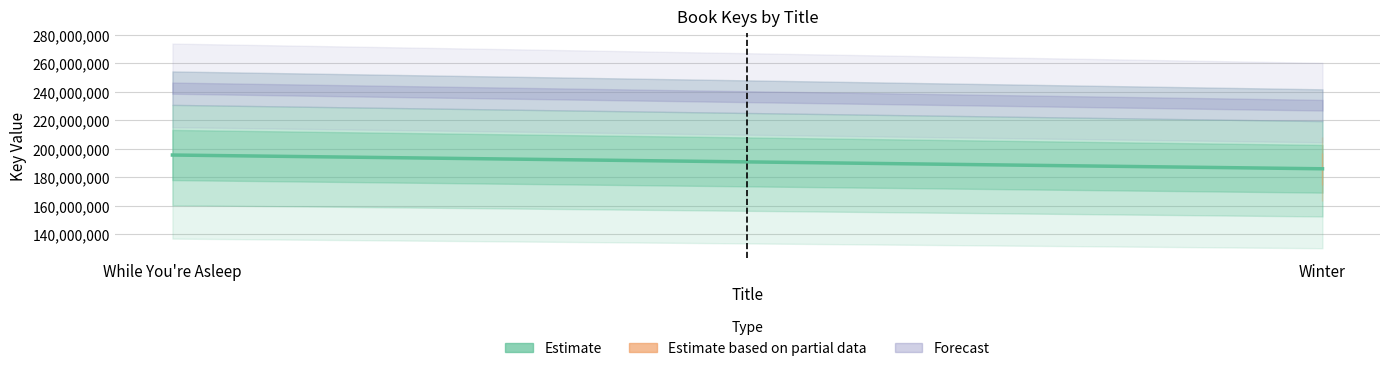

Which has a higher value, Winter or While You're Asleep?

While You're Asleep